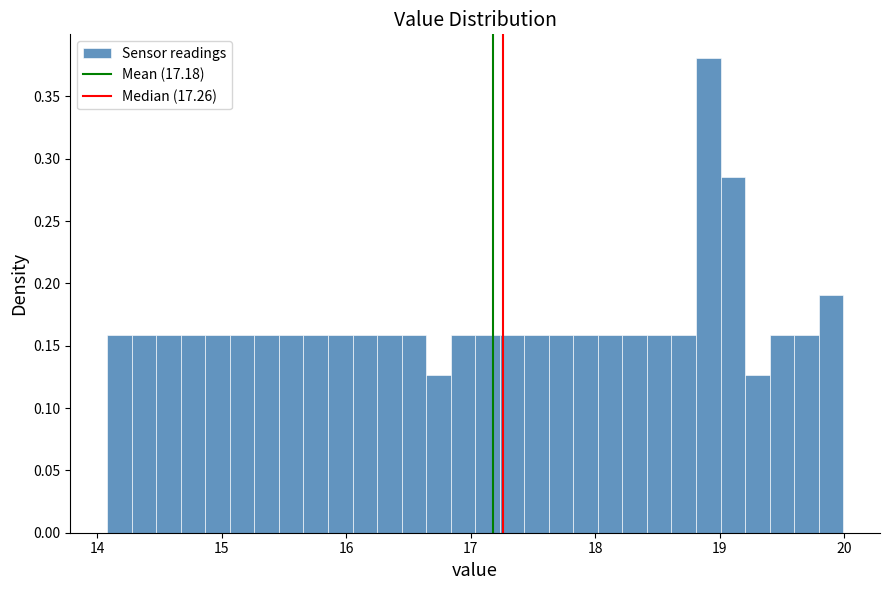

Read against the x-axis, roughly where is the centre of the tallest bar?

18.9